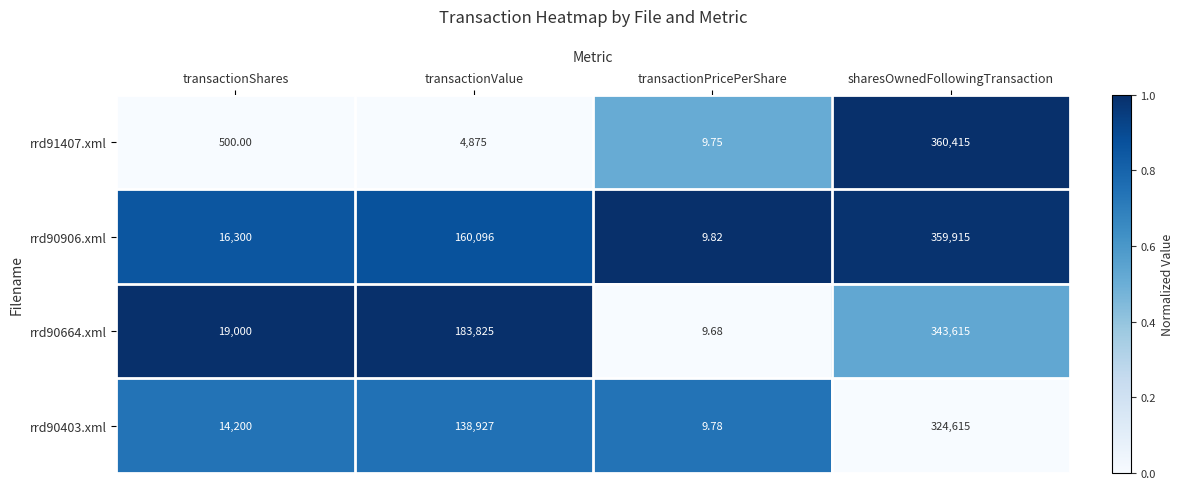

At which category is the sum across all series the highest?

sharesOwnedFollowingTransaction